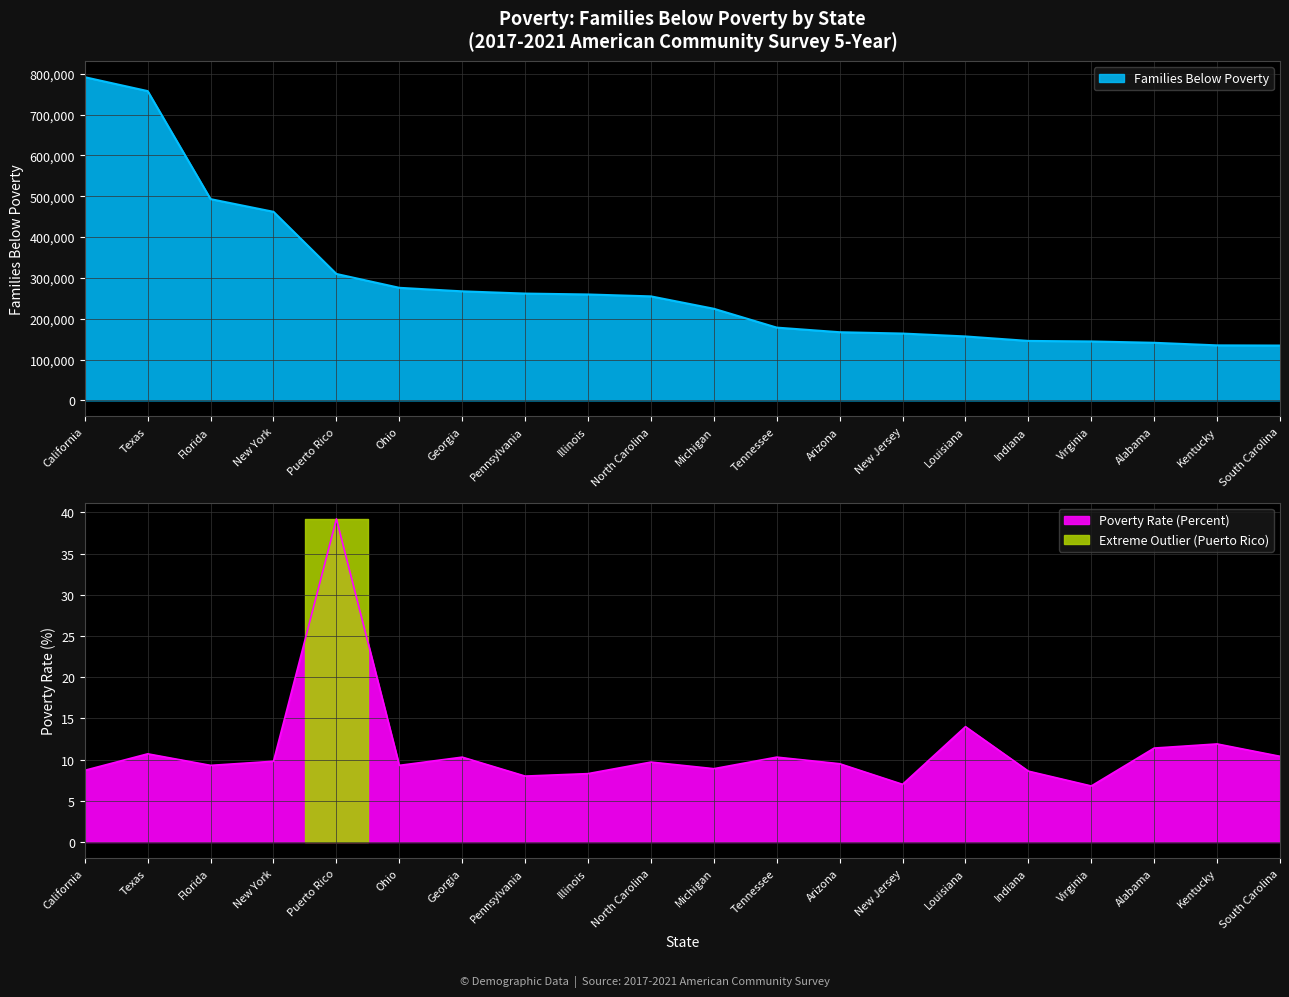

What is the maximum value for Families Below Poverty?

791378